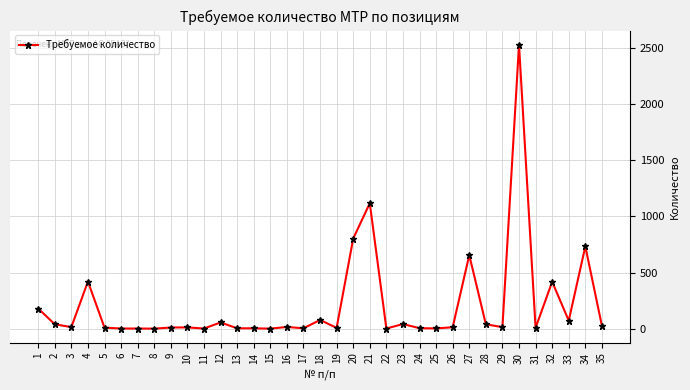

What is the average value?

209.8